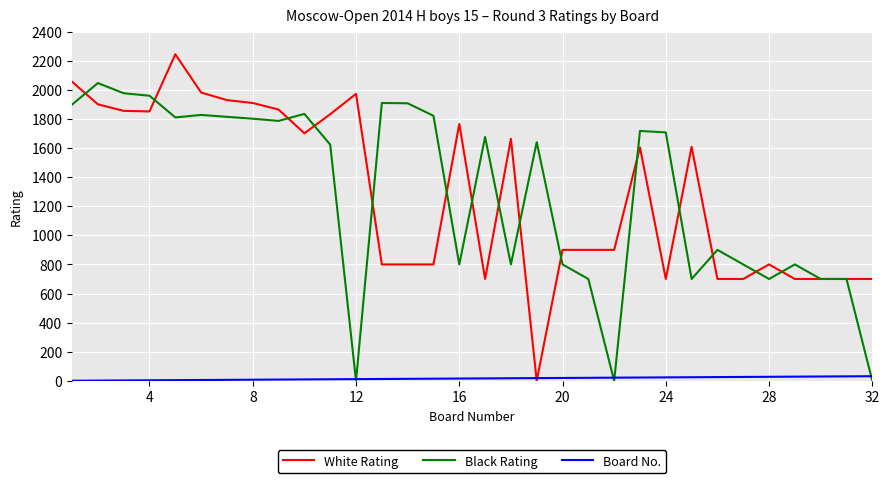

Which series has the largest range (max minus min)?

White Rating